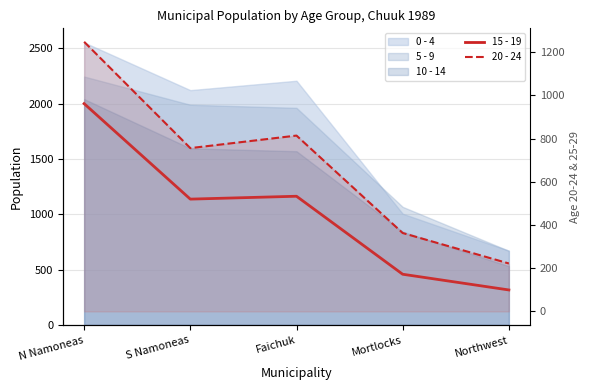

What is the label of the 1st point from the right?

Northwest